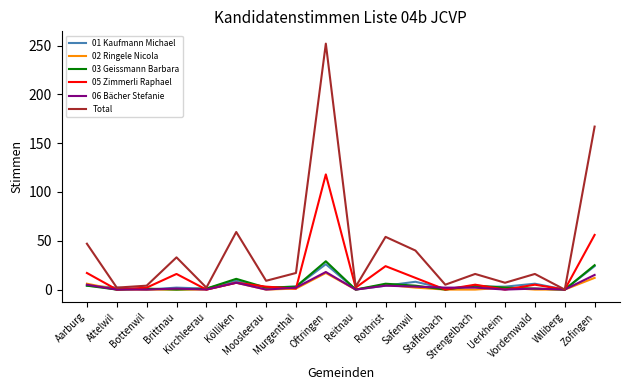

What value does the 01 Kaufmann Michael series have at Zofingen?

24